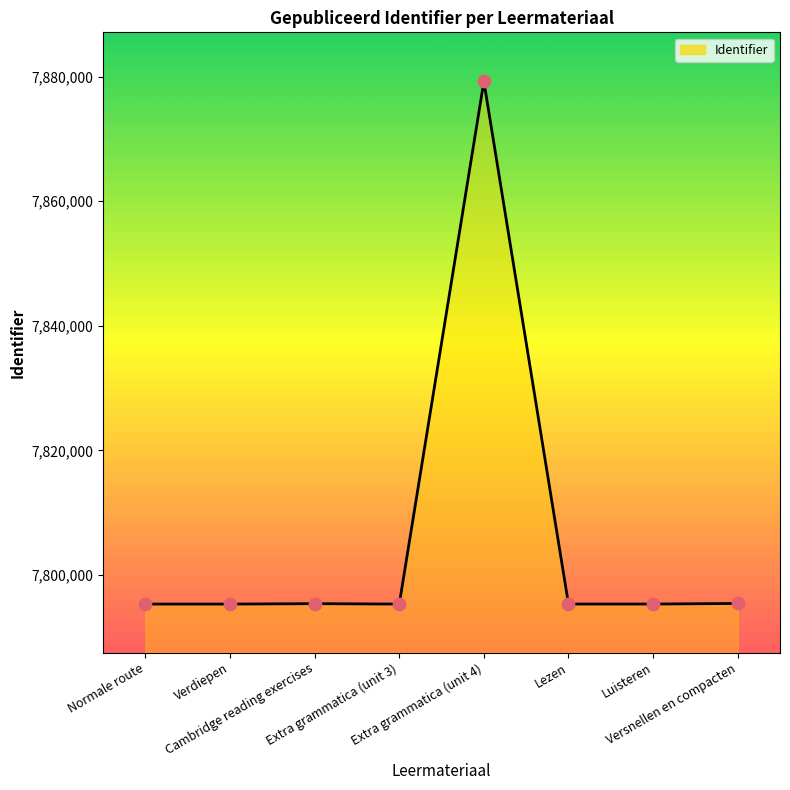

Approximately how many times larger is the value at Verdiepen compared to Cambridge reading exercises?

1.0